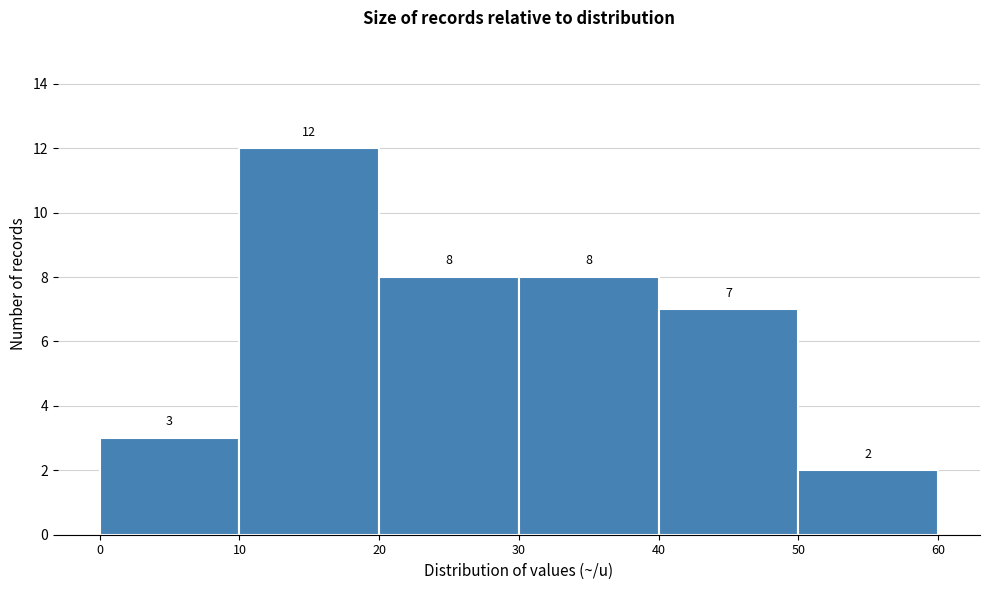

Reading left to right, transcribe this chart: for each bar, give the range it covers on the x-axis and its height.

0 to 10: 3
10 to 20: 12
20 to 30: 8
30 to 40: 8
40 to 50: 7
50 to 60: 2